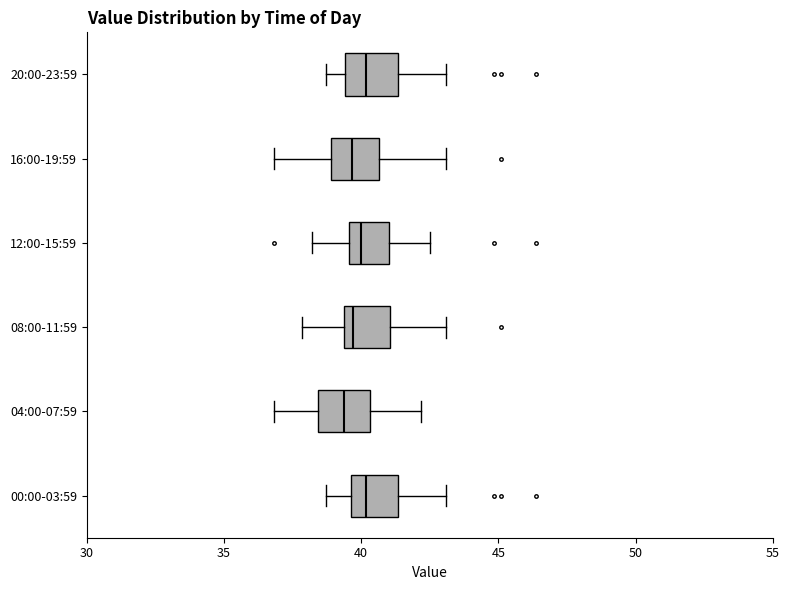

Reading bottom to top, read every box against the x-axis: the position of its median line, the range the box covers, and the ends of its whiskers. The values are not printed on the chart, so give them approximately, as read against the axis.

00:00-03:59: median 40.0, box 39.5 to 41.5, whiskers 38.5 to 43.0
04:00-07:59: median 39.5, box 38.5 to 40.5, whiskers 37.0 to 42.0
08:00-11:59: median 39.5 (just right of the box's left edge), box 39.5 to 41.0, whiskers 38.0 to 43.0
12:00-15:59: median 40.0, box 39.5 to 41.0, whiskers 38.0 to 42.5
16:00-19:59: median 39.5, box 39.0 to 40.5, whiskers 37.0 to 43.0
20:00-23:59: median 40.0, box 39.5 to 41.5, whiskers 38.5 to 43.0